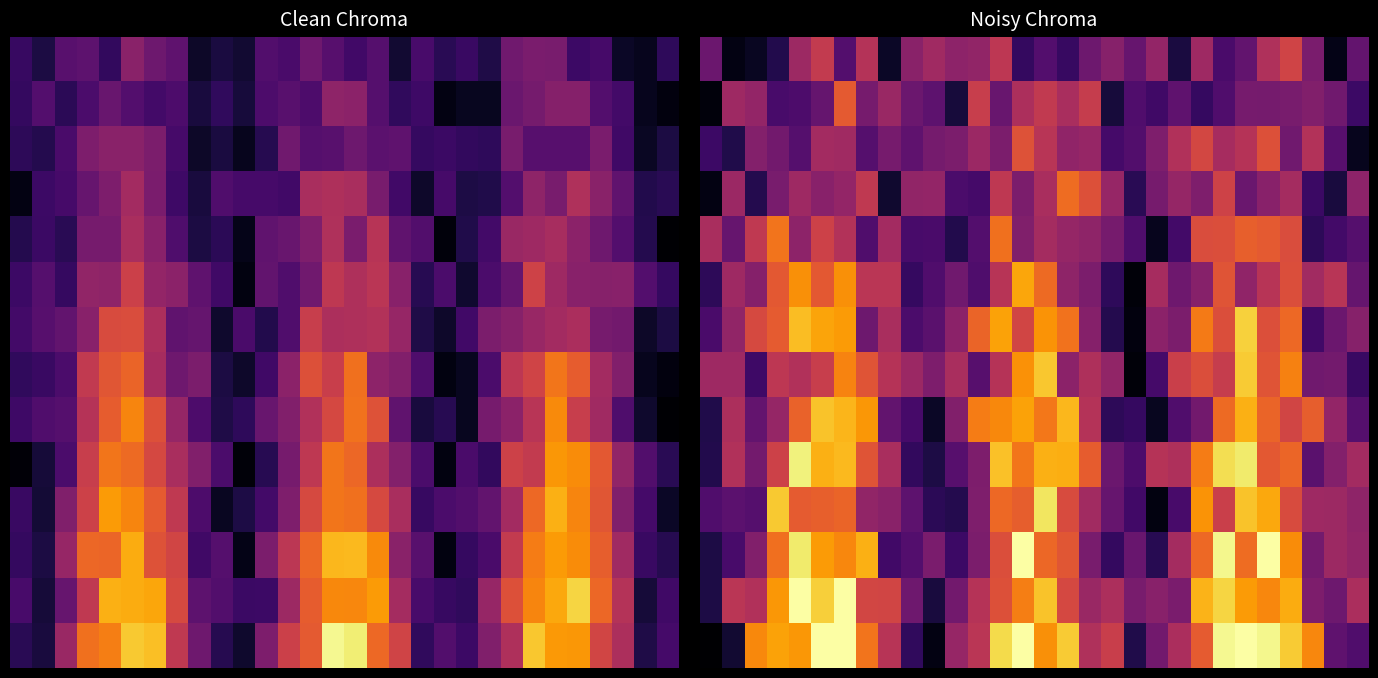

Which has a higher value, 12 or 0?

12